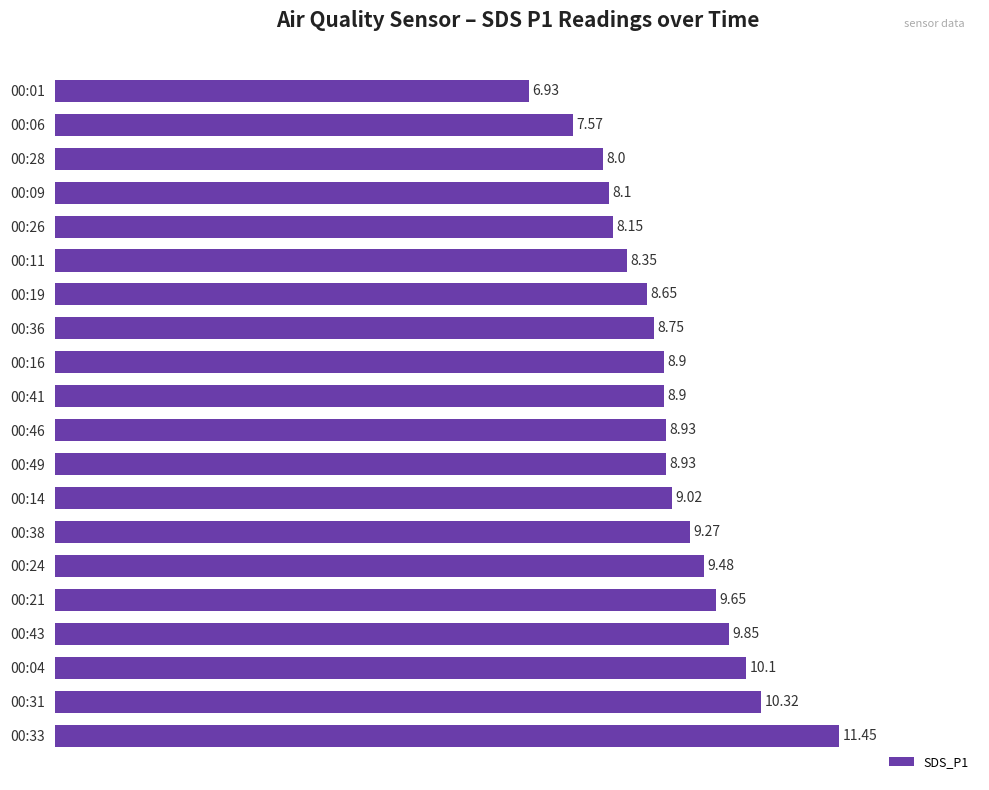

How many data points does each series have?

20